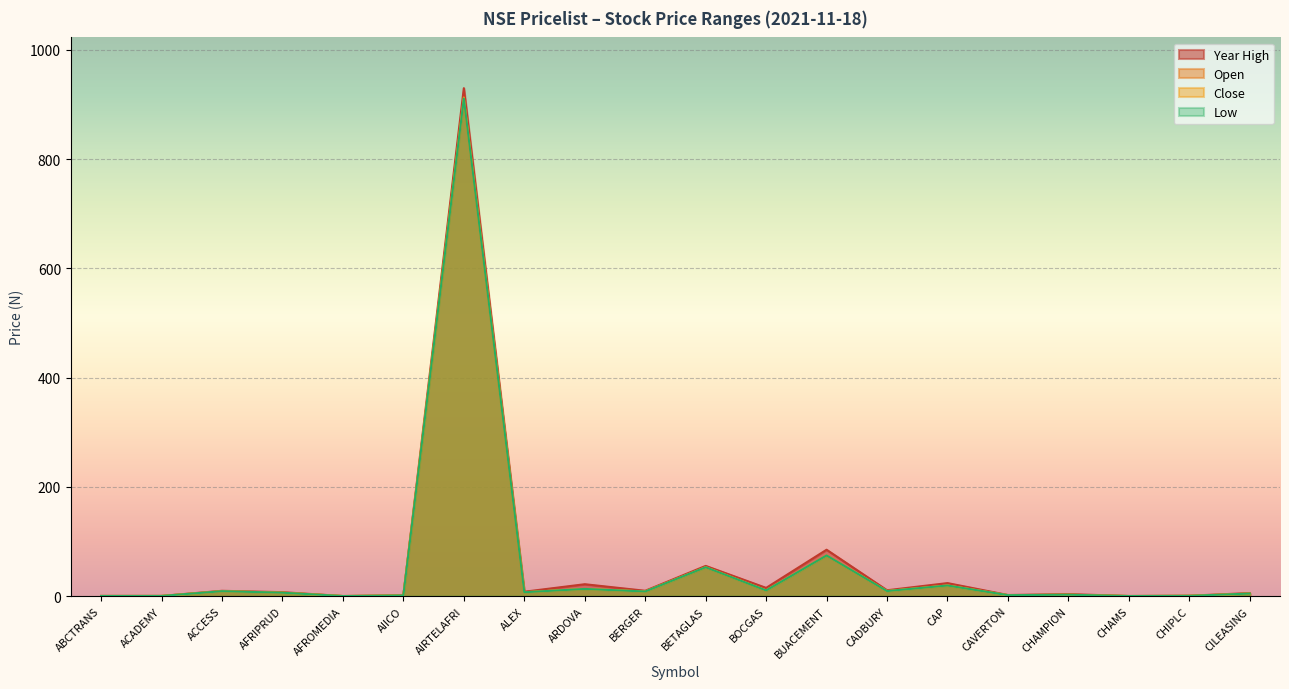

Is it true that Open equals 39.4 at BUACEMENT?

False